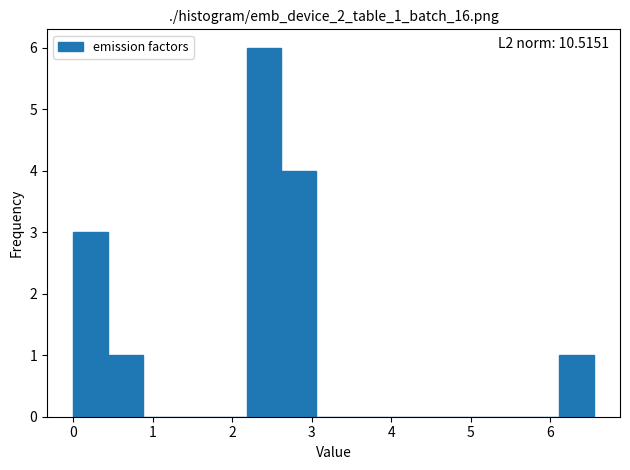

Over which range of the x-axis is the bar tallest?

2.2 to 2.6